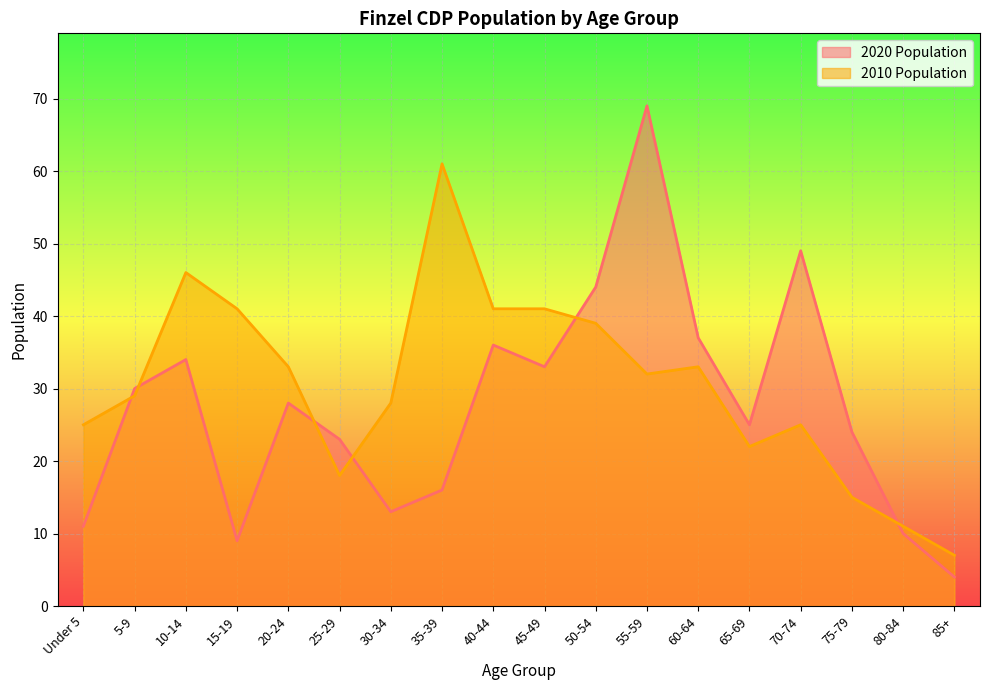

Reading right to left, extract all data points from this chart.

2020 Population: 4	10	24	49	25	37	69	44	33	36	16	13	23	28	9	34	30	11
2010 Population: 7	11	15	25	22	33	32	39	41	41	61	28	18	33	41	46	29	25